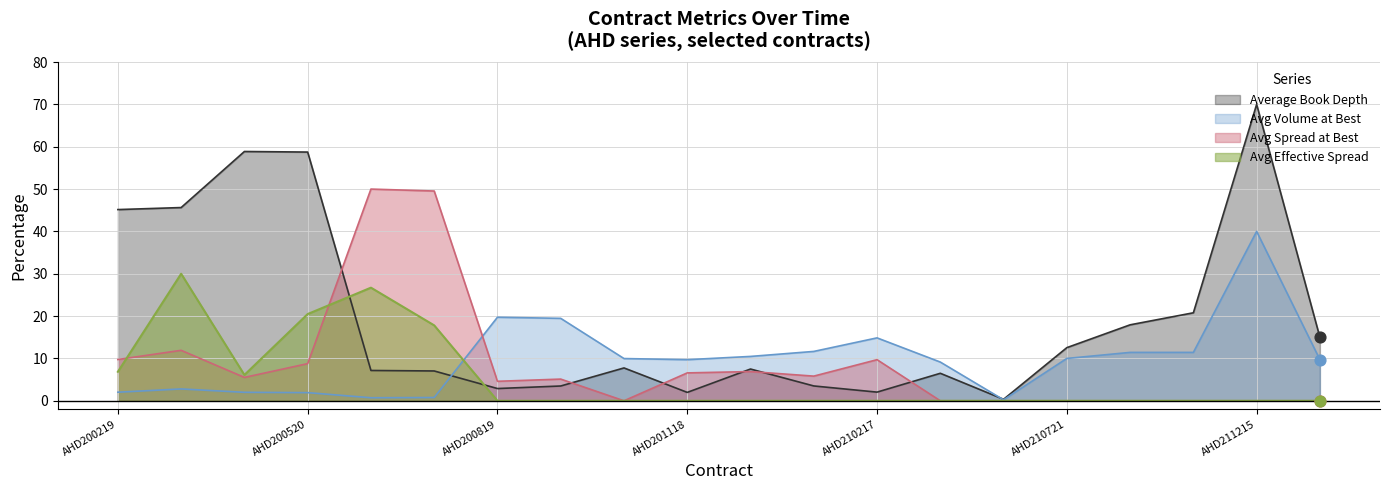

Which series reaches the minimum Y coordinate?

Avg Spread at Best